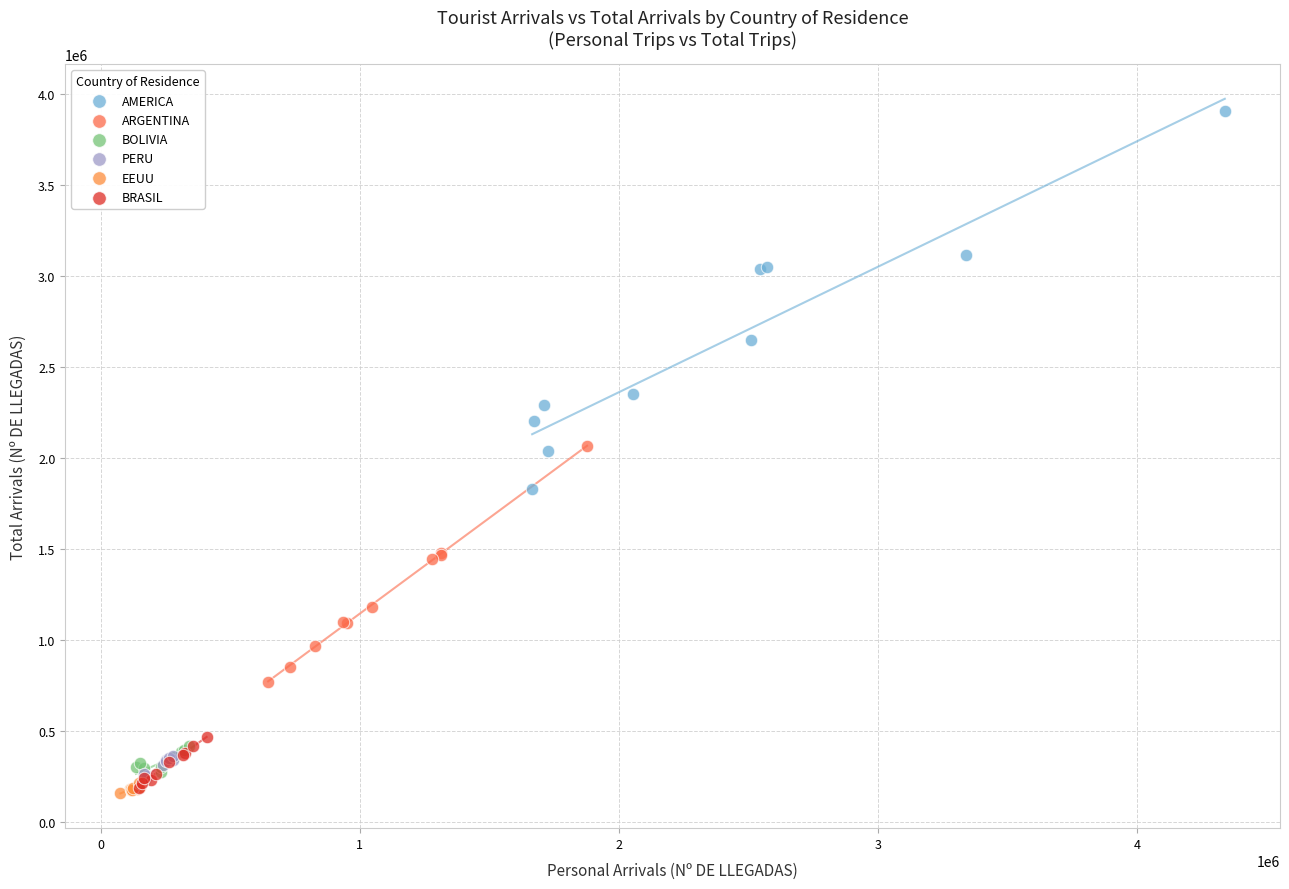

Which series reaches the maximum Y coordinate?

AMERICA